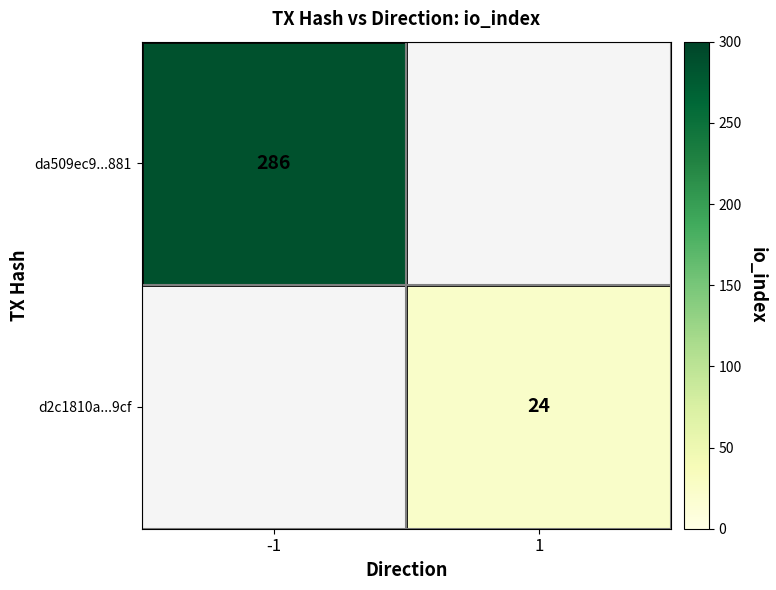

The d2c1810a...9cf series shows 24 at 1. True or false?

True